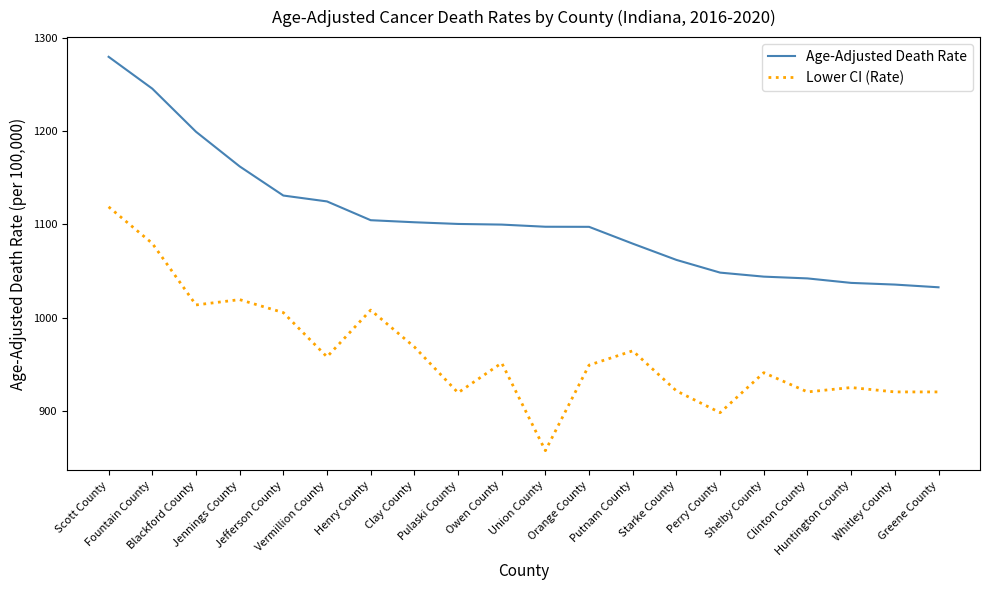

How many distinct data groups are displayed?

2